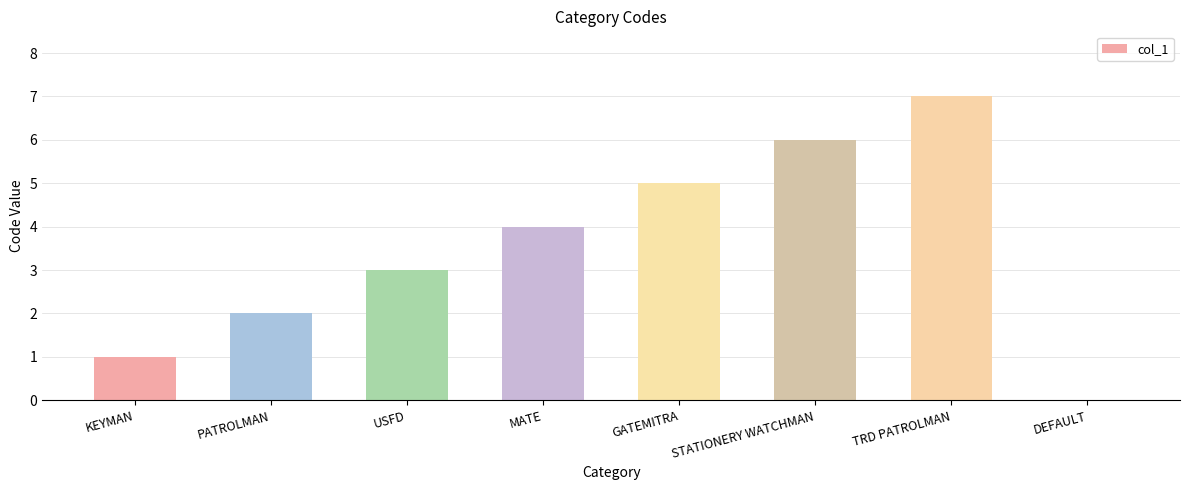

Which has a higher value, GATEMITRA or STATIONERY WATCHMAN?

STATIONERY WATCHMAN